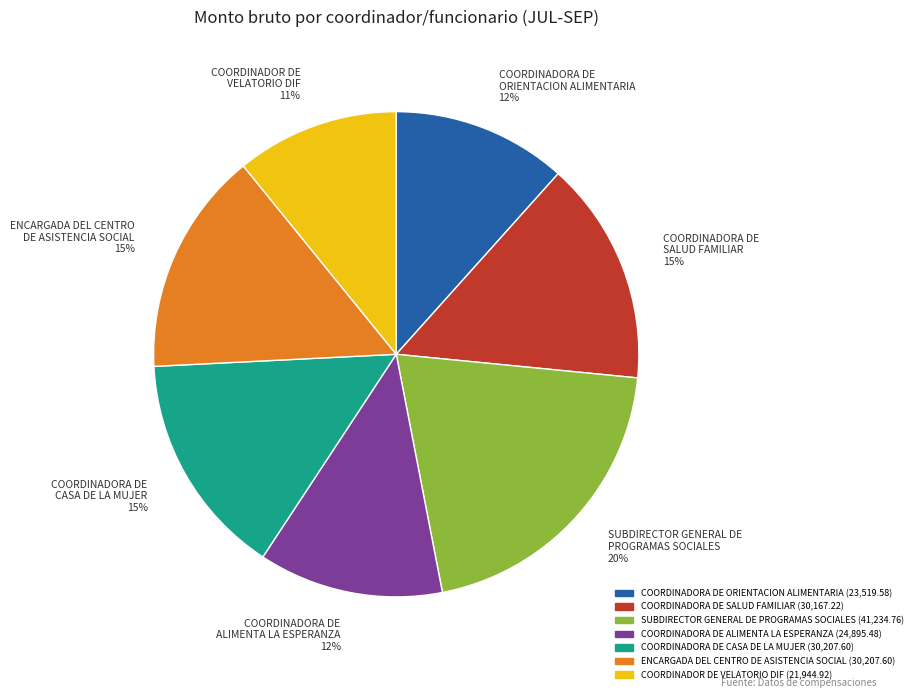

Approximately how many times larger is the value at ENCARGADA DEL CENTRO DE ASISTENCIA SOCIAL 15% compared to COORDINADORA DE ALIMENTA LA ESPERANZA 12%?

1.2